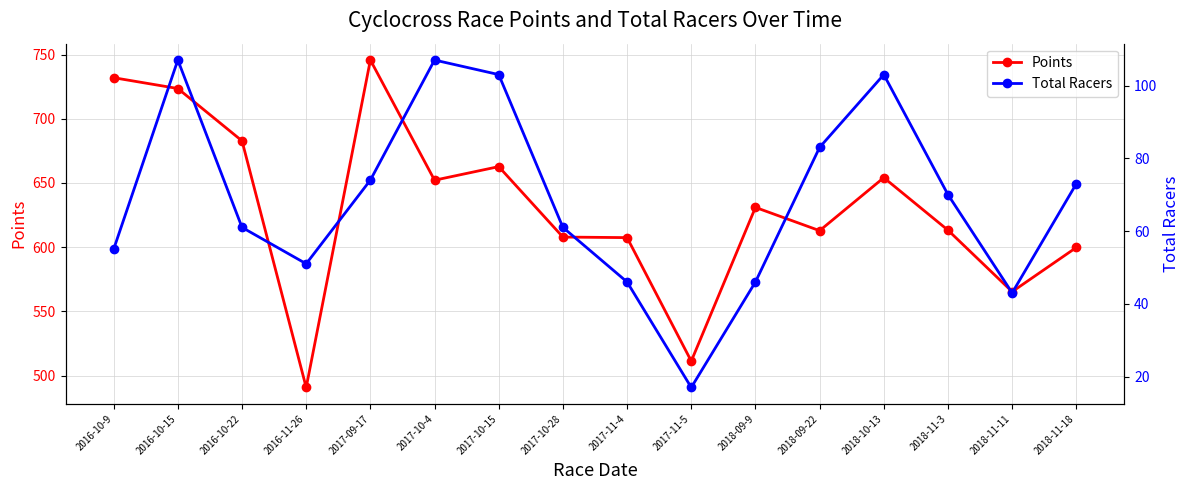

True or false: Points has more than 0 points higher than both neighbors.

True